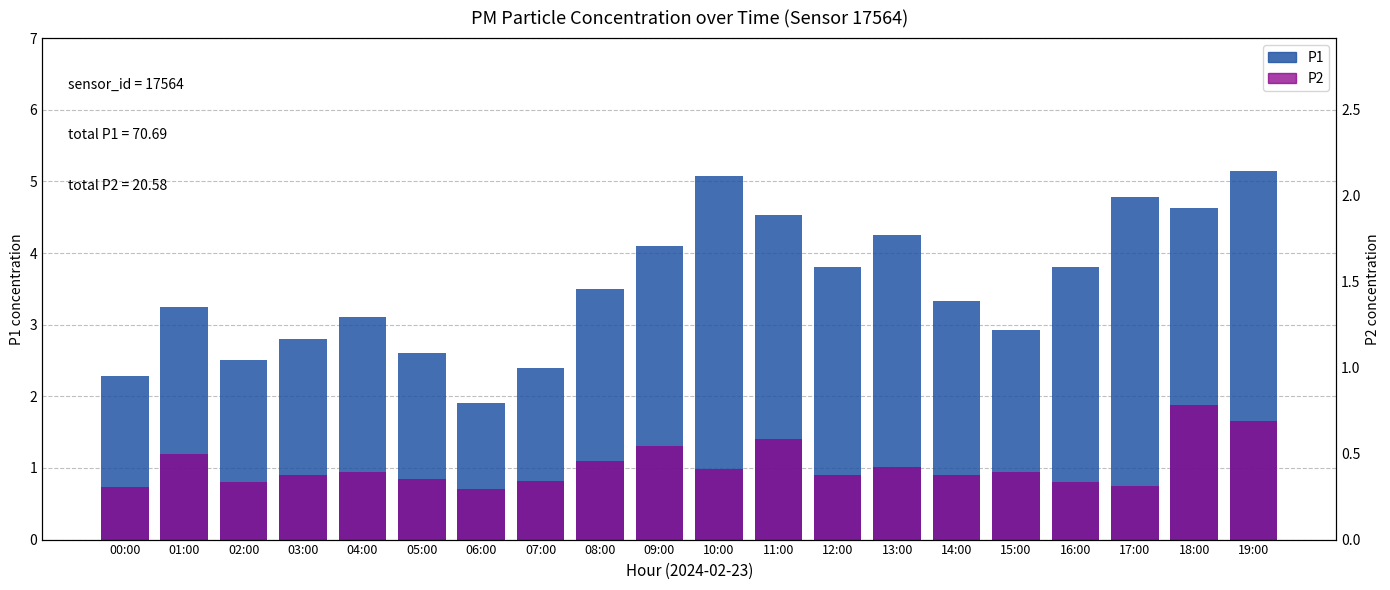

What is the label of the 11th bar from the right?

09:00